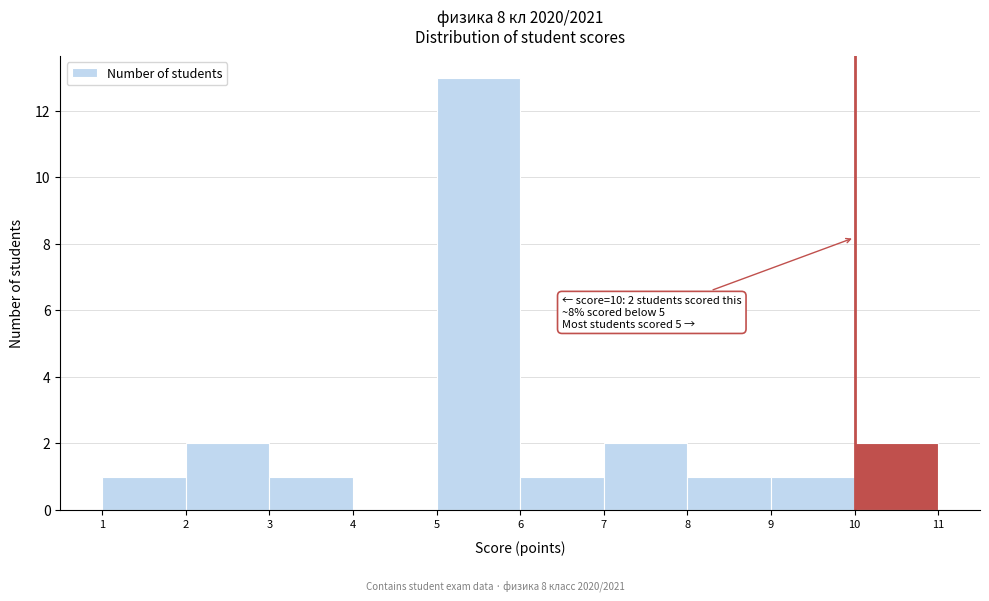

Over which range of the x-axis is the bar tallest?

5 to 6